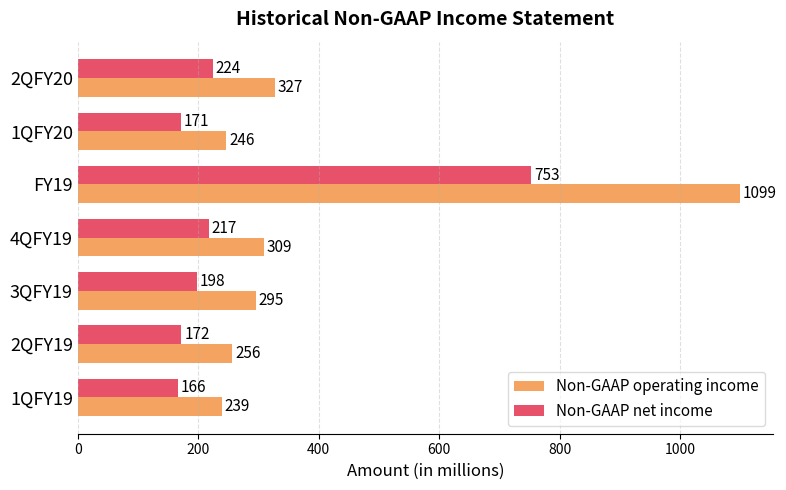

Between 3QFY19 and 4QFY19, which series saw the biggest shift?

Non-GAAP net income